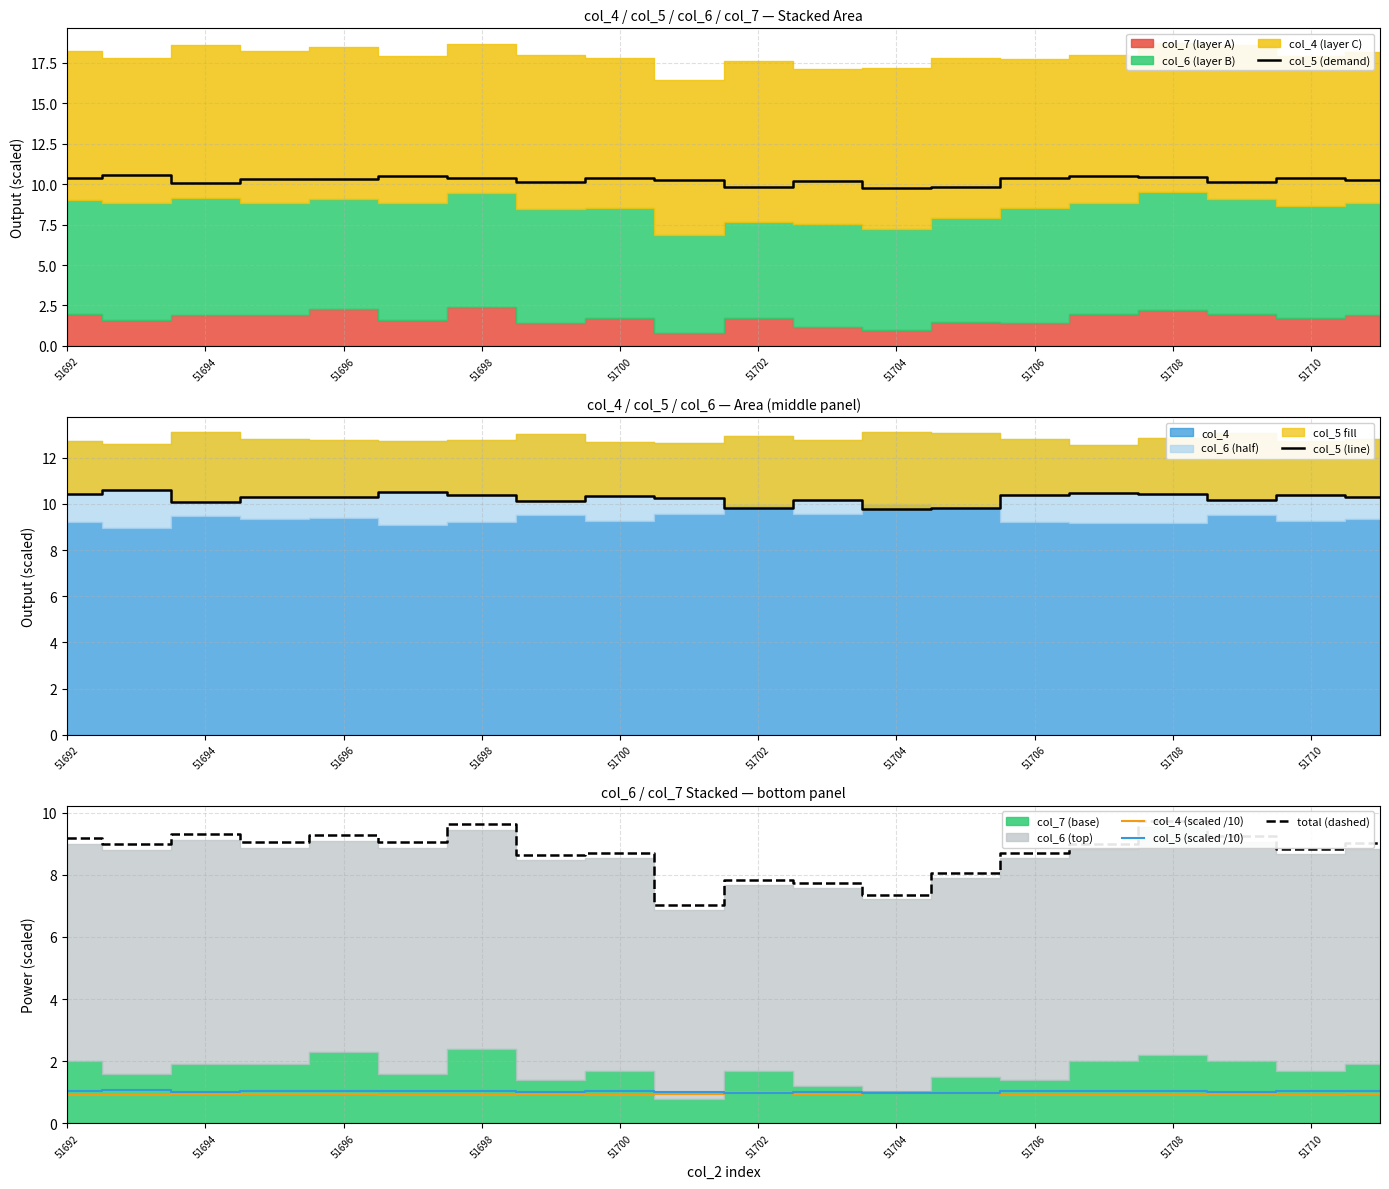

At which label does total (dashed) first exceed 8?

51692